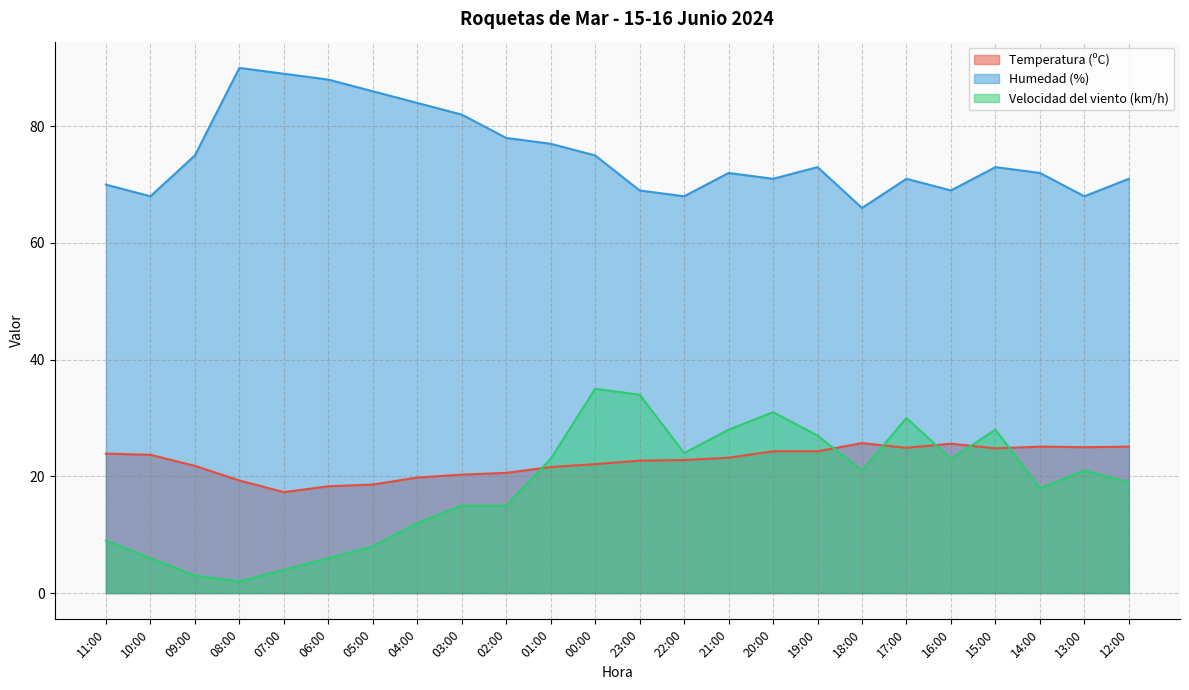

What is the sum of the Humedad (%) values at 18:00 and 14:00?

138.0